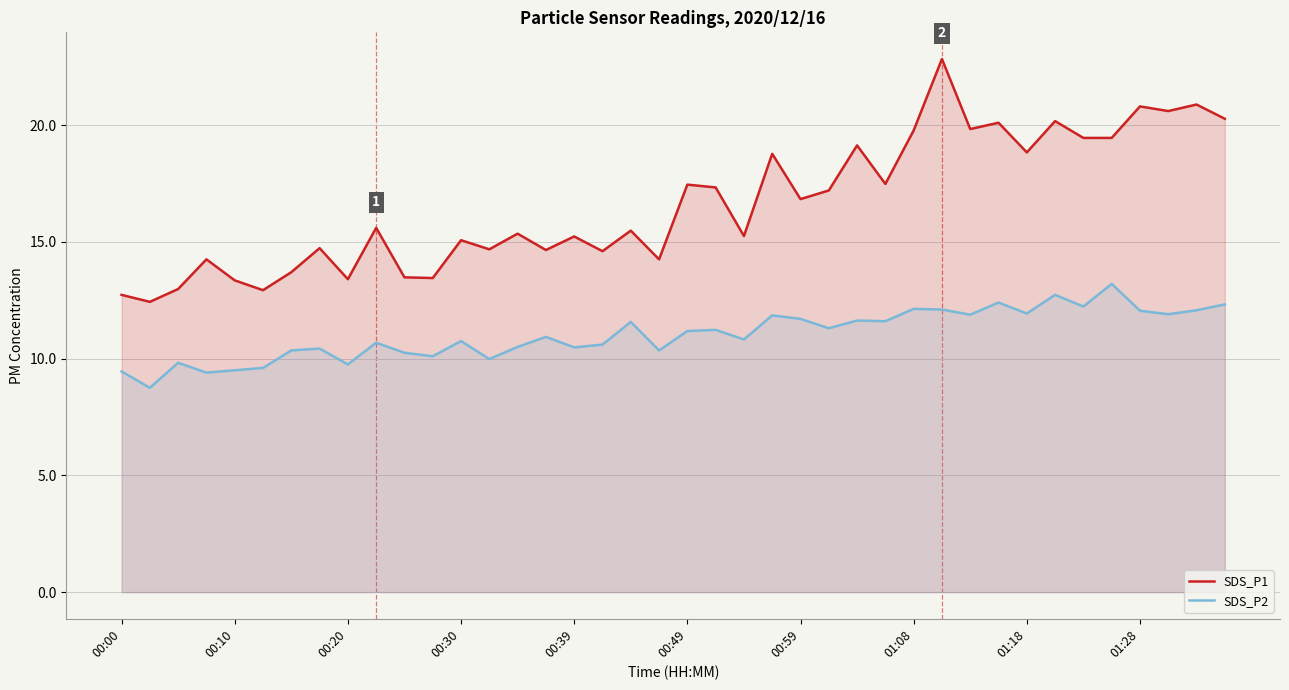

Where is SDS_P2 nearest to the value 10?

13